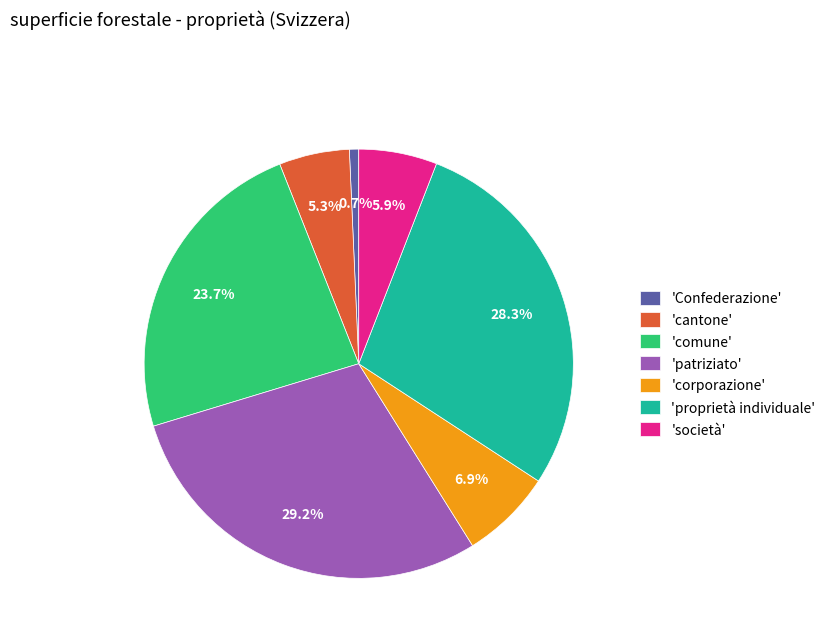

Which category has the smallest portion of the pie?

'Confederazione'